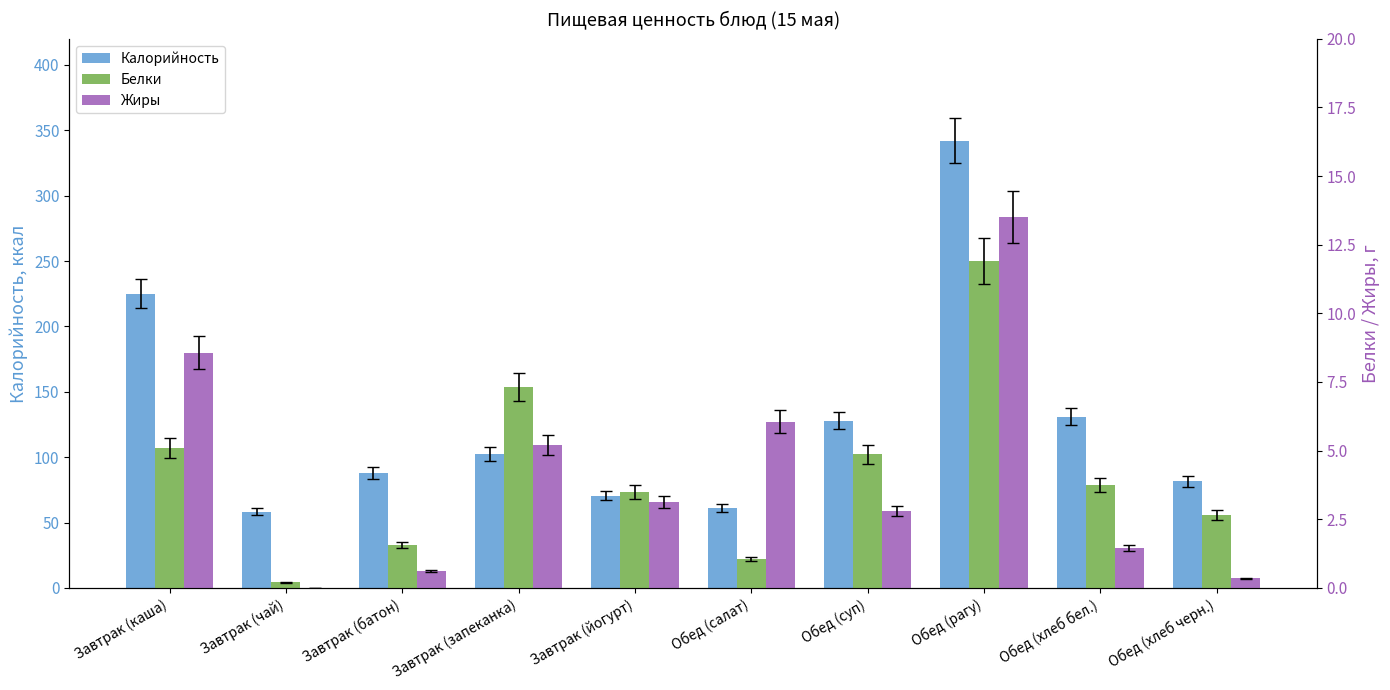

Reading left to right, extract all data points from this chart.

Калорийность: Завтрак (каша)=225.0	Завтрак (чай)=58.3	Завтрак (батон)=87.9	Завтрак (запеканка)=102.5	Завтрак (йогурт)=70.6	Обед (салат)=61.4	Обед (суп)=128.0	Обед (рагу)=342.1	Обед (хлеб бел.)=131.0	Обед (хлеб черн.)=81.6
Белки: Завтрак (каша)=5.1	Завтрак (чай)=0.2	Завтрак (батон)=1.6	Завтрак (запеканка)=7.3	Завтрак (йогурт)=3.5	Обед (салат)=1.1	Обед (суп)=4.9	Обед (рагу)=11.9	Обед (хлеб бел.)=3.8	Обед (хлеб черн.)=2.6
Жиры: Завтрак (каша)=8.6	Завтрак (чай)=0.0	Завтрак (батон)=0.6	Завтрак (запеканка)=5.2	Завтрак (йогурт)=3.1	Обед (салат)=6.1	Обед (суп)=2.8	Обед (рагу)=13.5	Обед (хлеб бел.)=1.4	Обед (хлеб черн.)=0.3